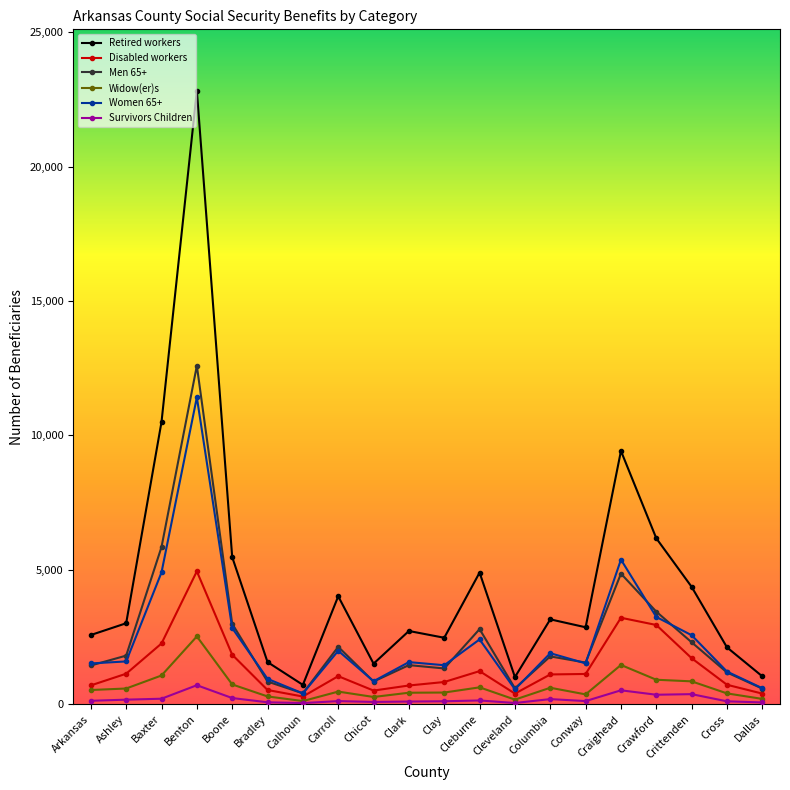

At which category is the sum across all series the highest?

Benton